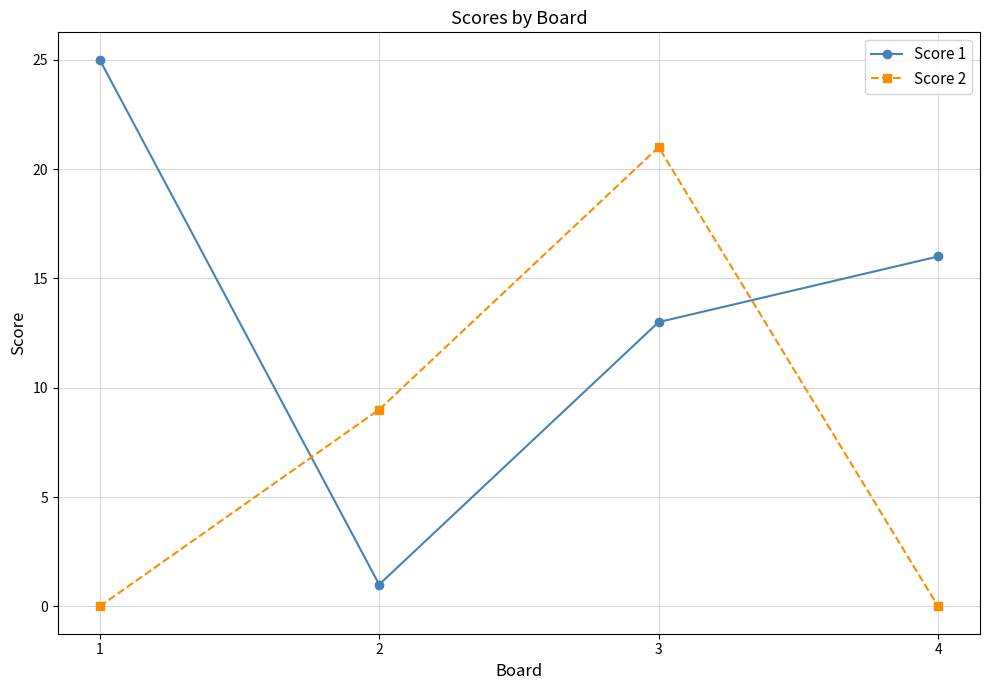

Reading right to left, list all the values displayed in this chart.

Score 1: 16	13	1	25
Score 2: 0	21	9	0